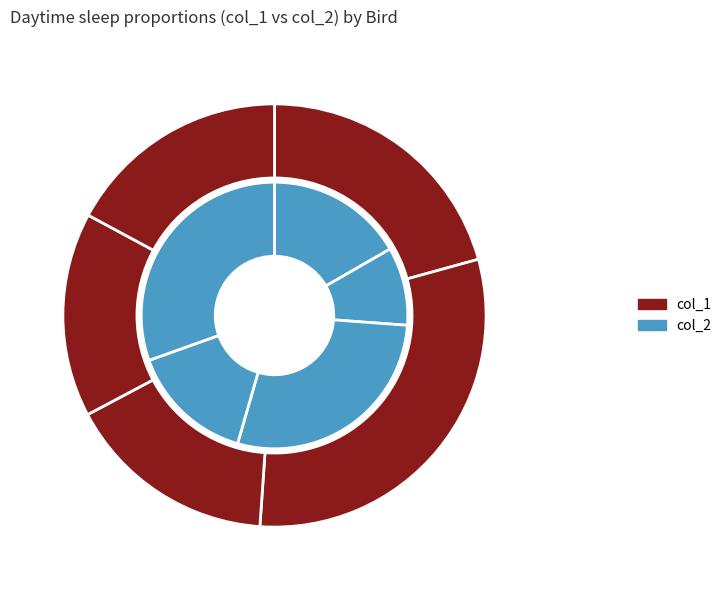

What is the spread (max minus min) of values at Bird 1?

0.2